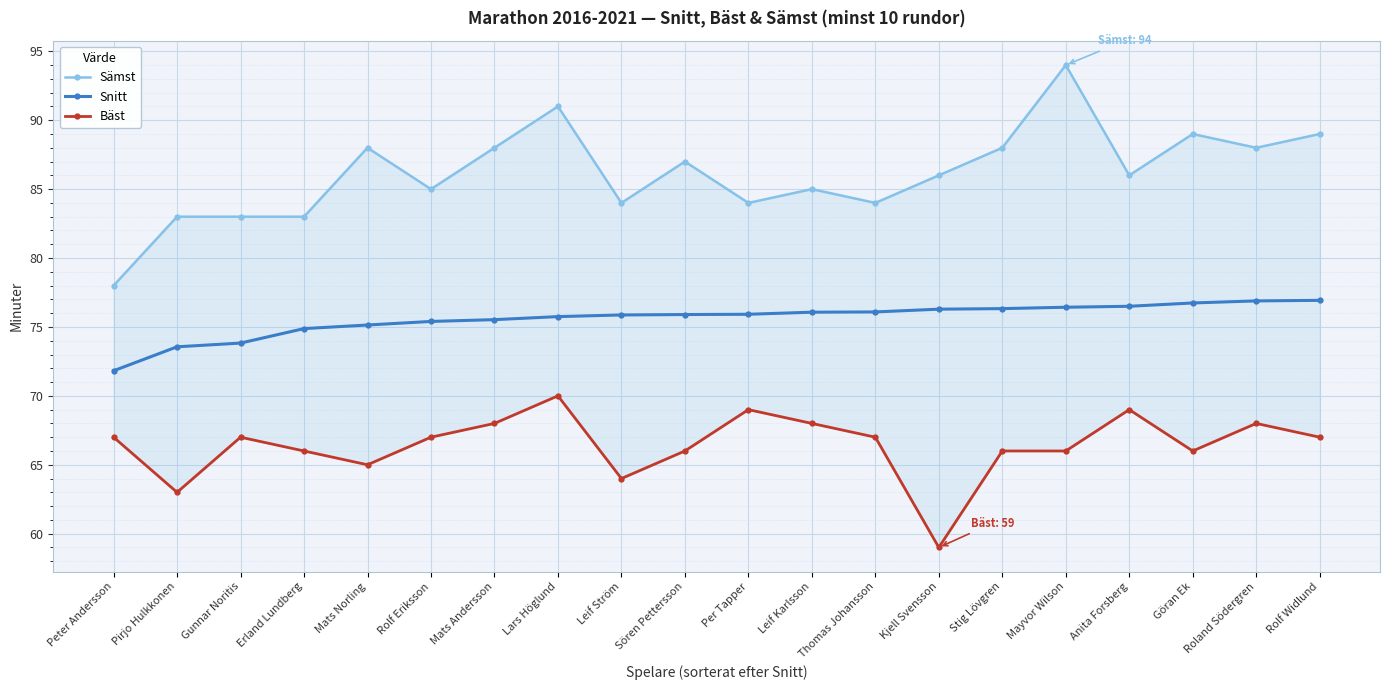

What is the total value across all series at Lars Höglund?

236.8